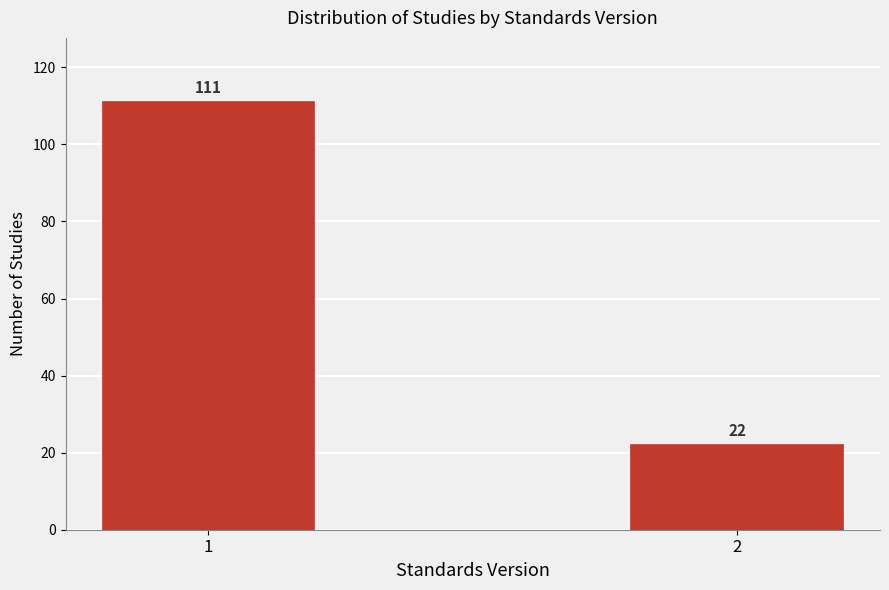

Reading left to right, list all the values displayed in this chart.

111	22